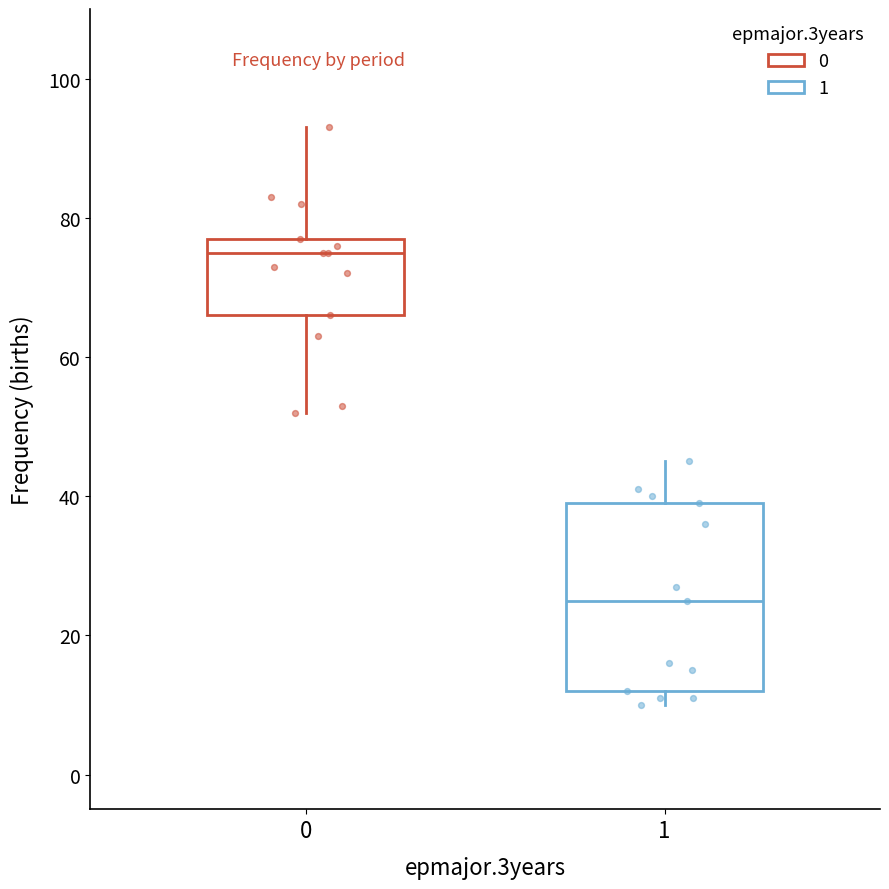

Which box is the tallest, from its lower edge to its upper edge?

1